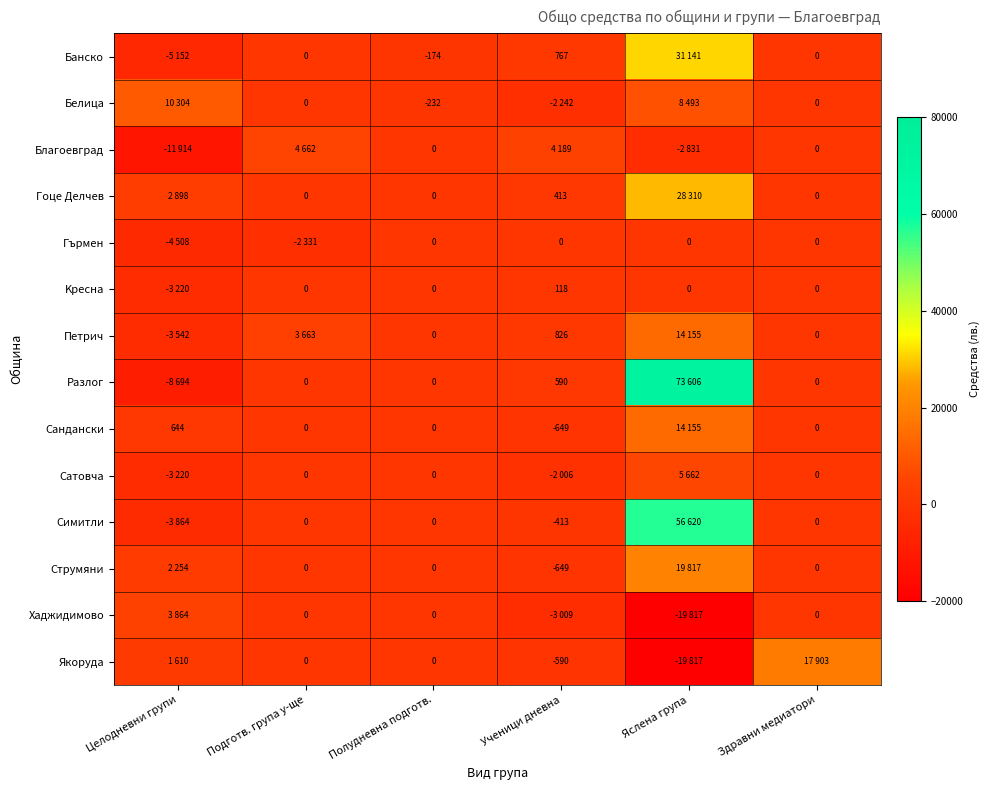

Is the value of Банско at Ученици дневна greater than the value of Cтрумяни at Подготв. група у-ще?

Yes